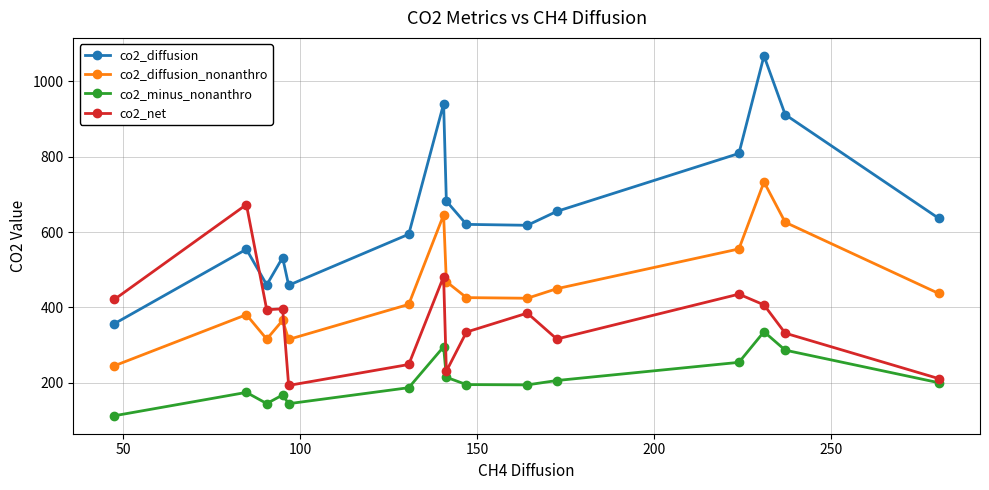

What are all the series names shown in the legend?

co2_diffusion, co2_diffusion_nonanthro, co2_minus_nonanthro, co2_net